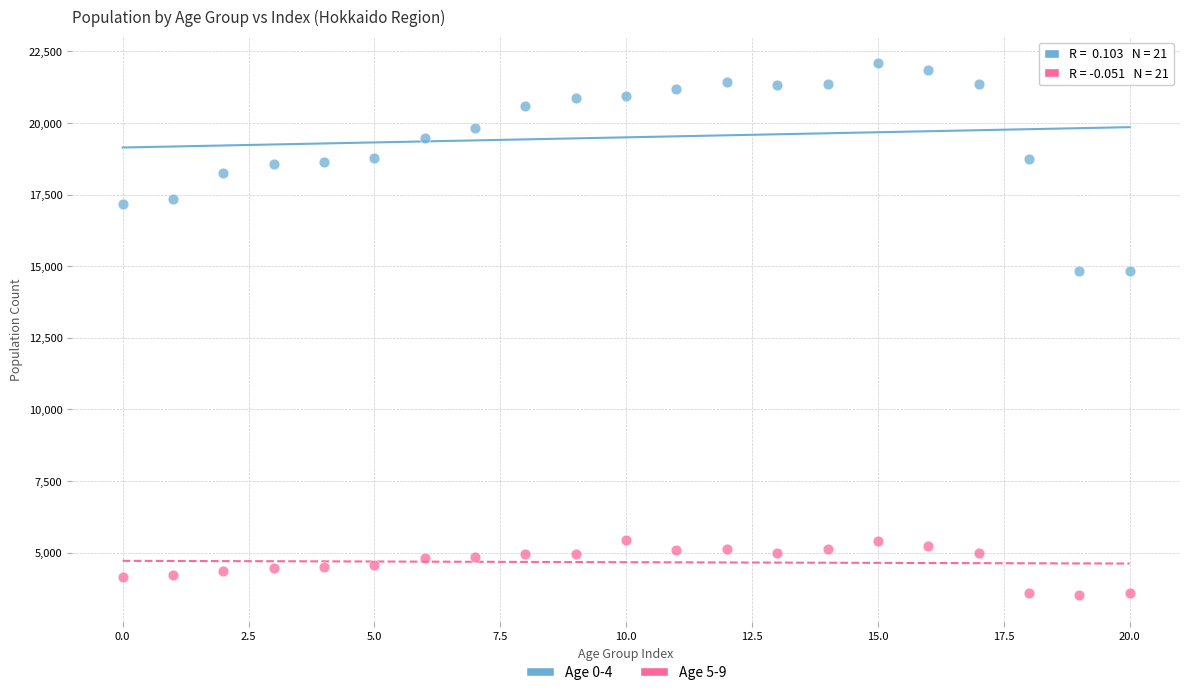

Which series has the largest Y range (max minus min)?

Age 0-4